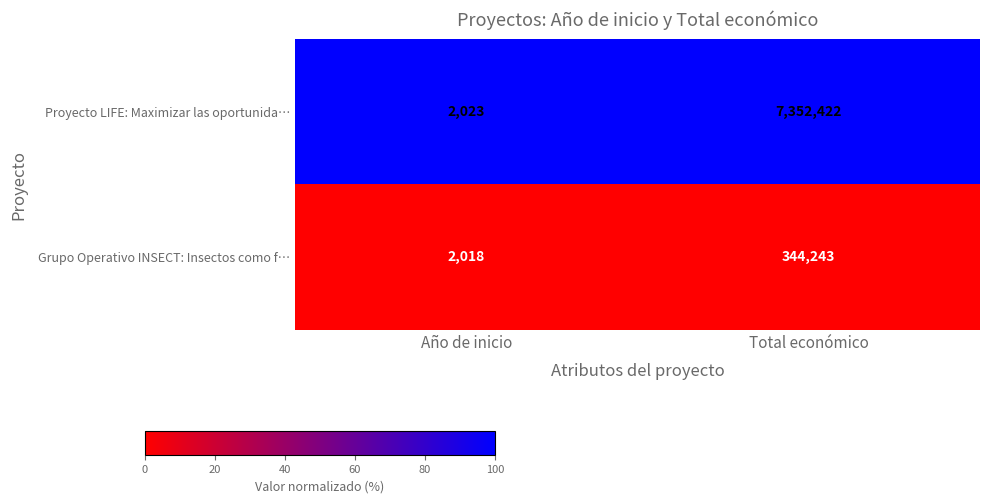

What is the total value across all series at Año de inicio?

4041